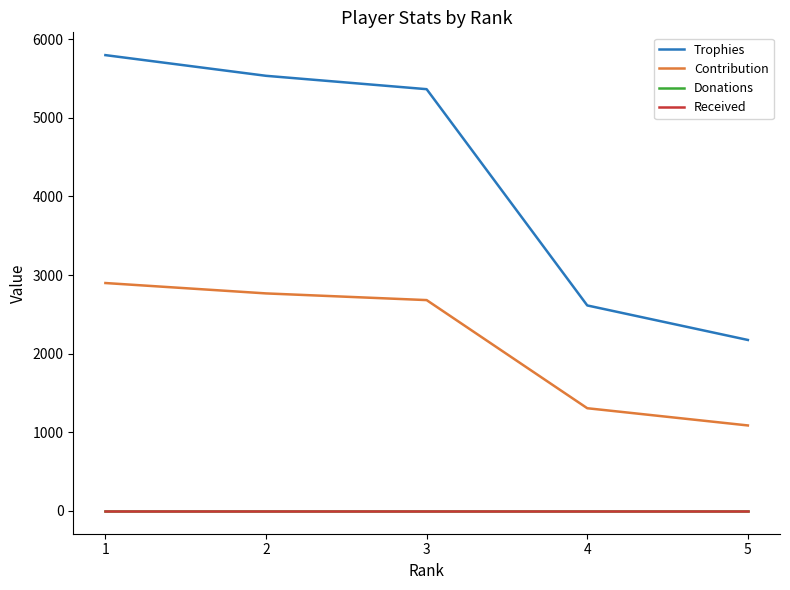

Rank the series by their maximum value, from highest to lowest.

Trophies, Contribution, Donations, Received